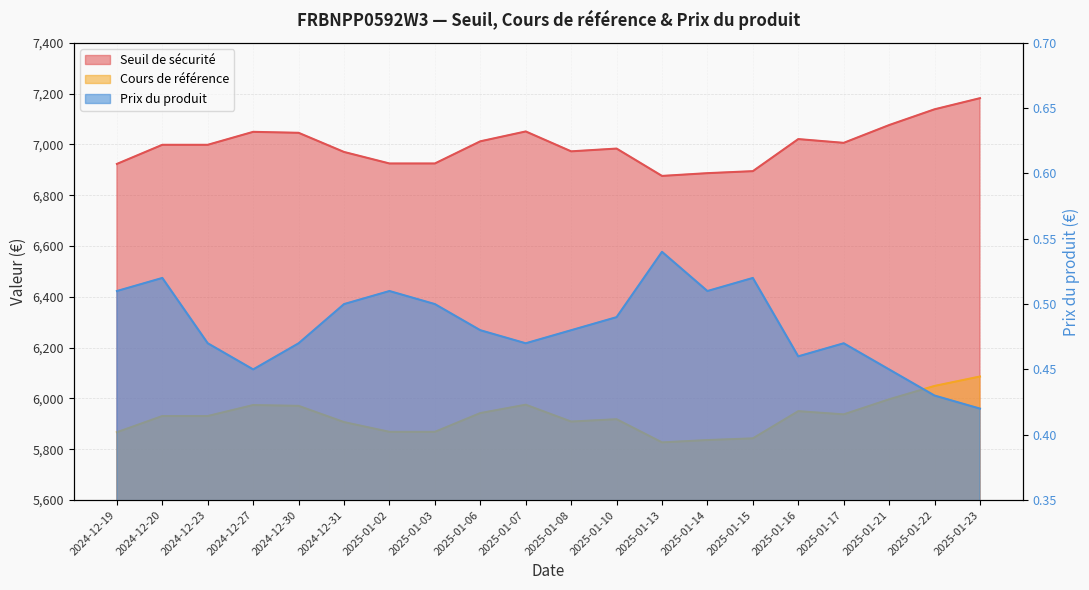

Is it true that Prix du produit equals 0.5 at 2024-12-19?

True